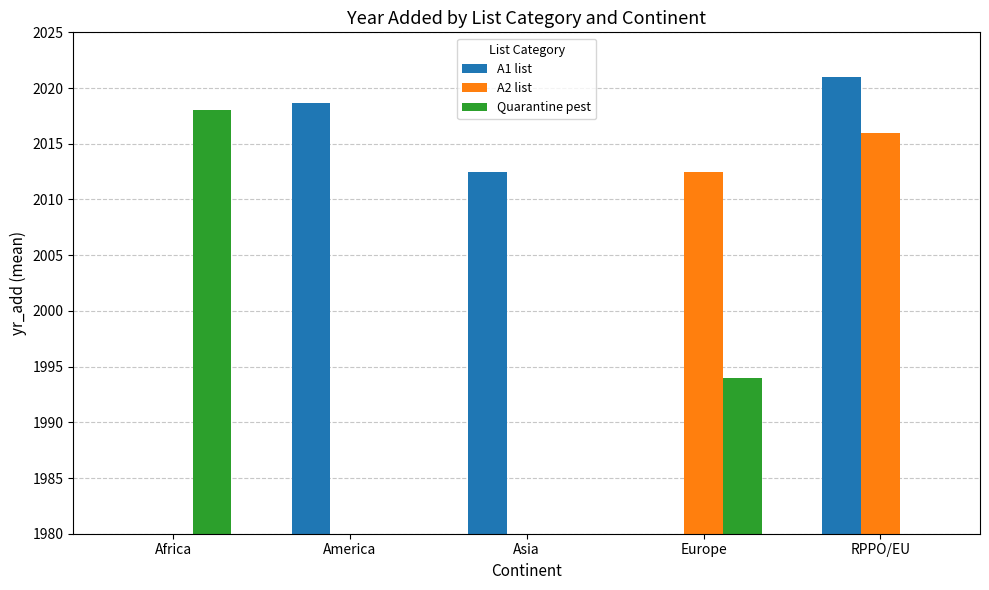

At which label is A1 list closest to 1010?

Asia